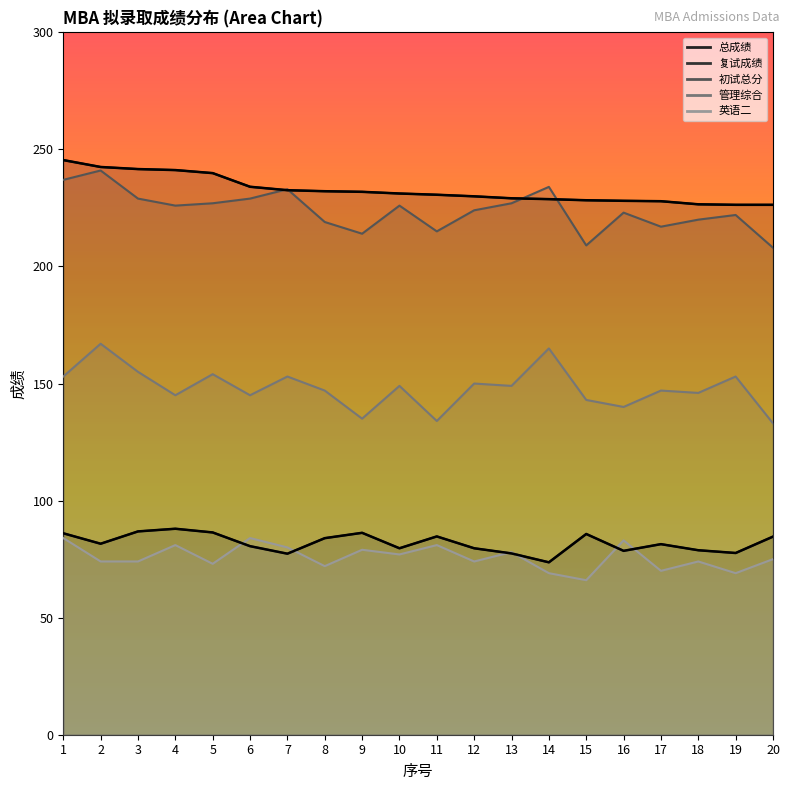

What is the minimum value shown in the chart?

66.0